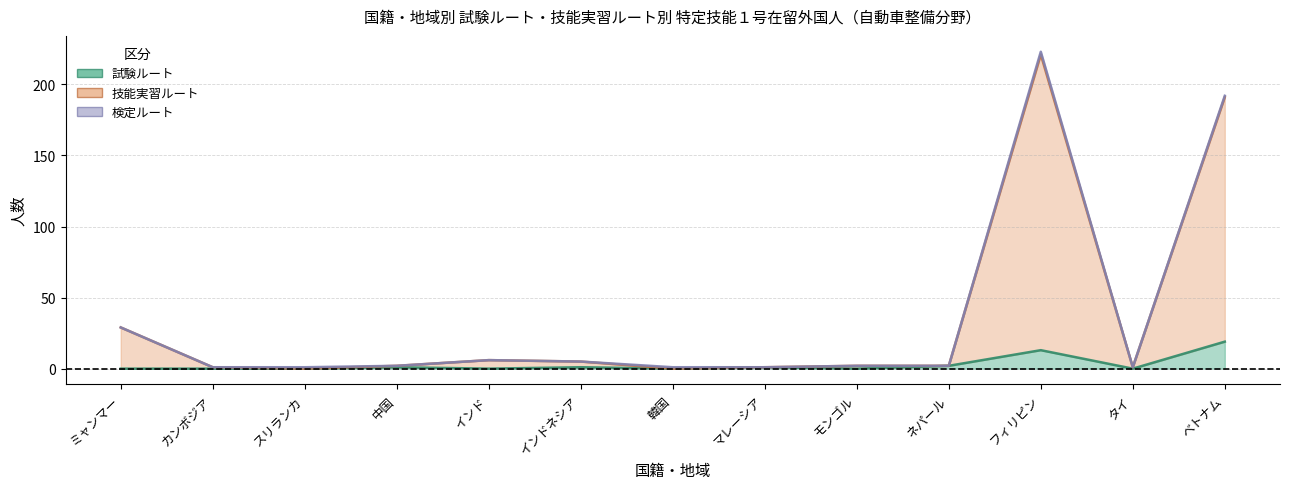

What is the difference between the highest and lowest values at 中国?

1